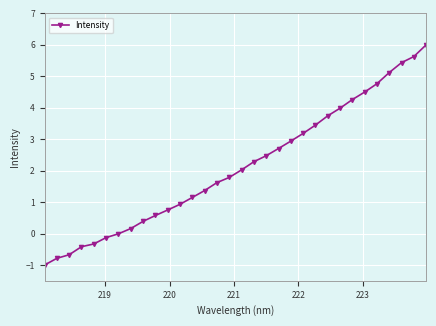

What is the sum of all values?

67.9